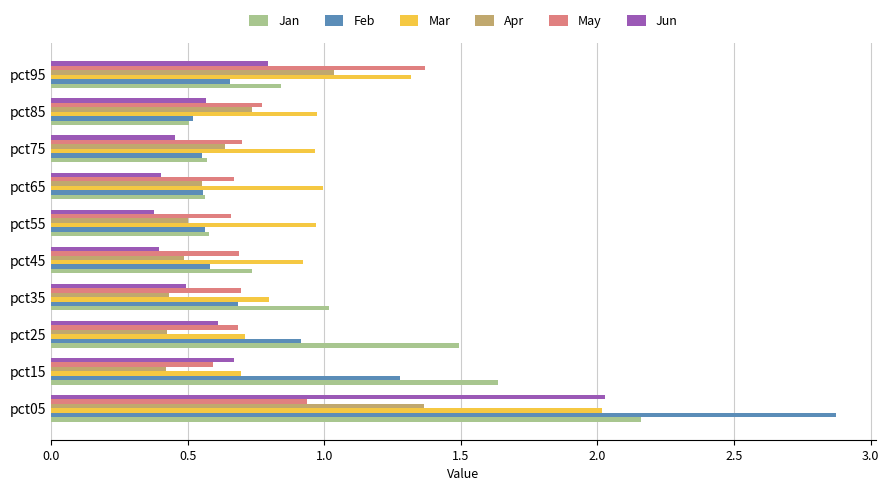

Is the value of Apr at pct65 greater than the value of Jan at pct45?

No